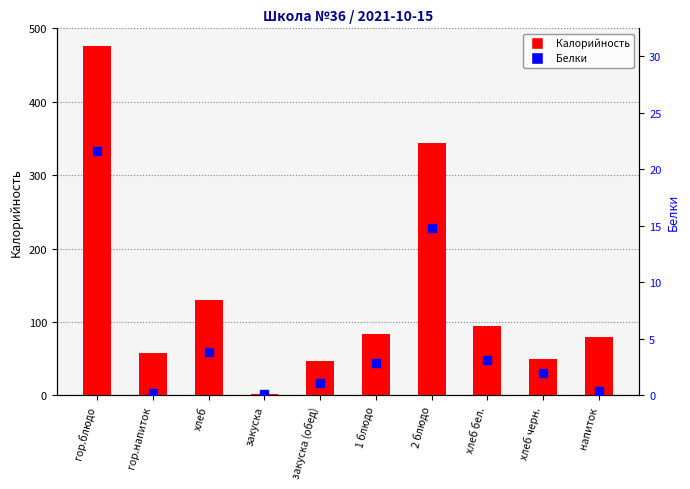

Is the value of Белки at хлеб черн. greater than the value of Калорийность at хлеб?

No